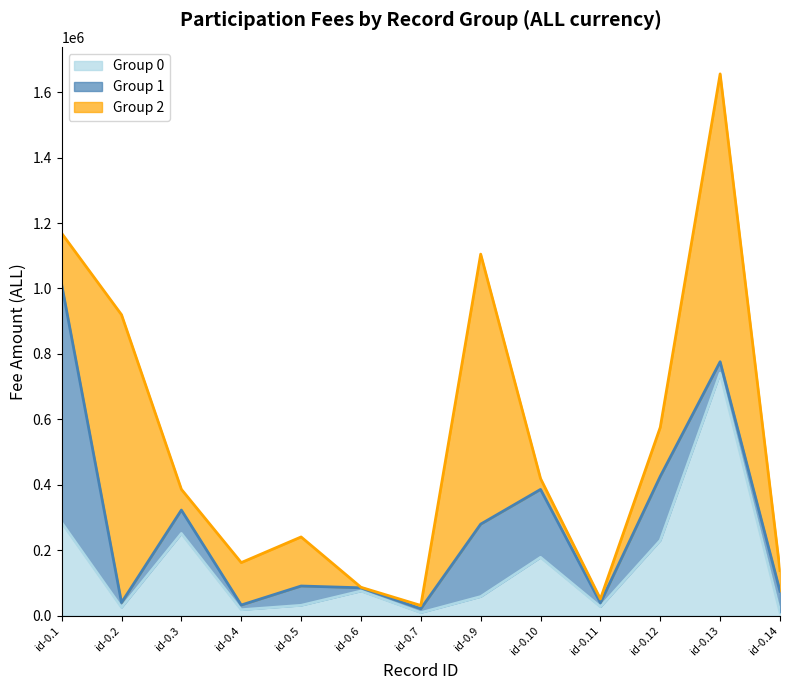

Rank the series by their average value, from highest to lowest.

Group 2, Group 0, Group 1